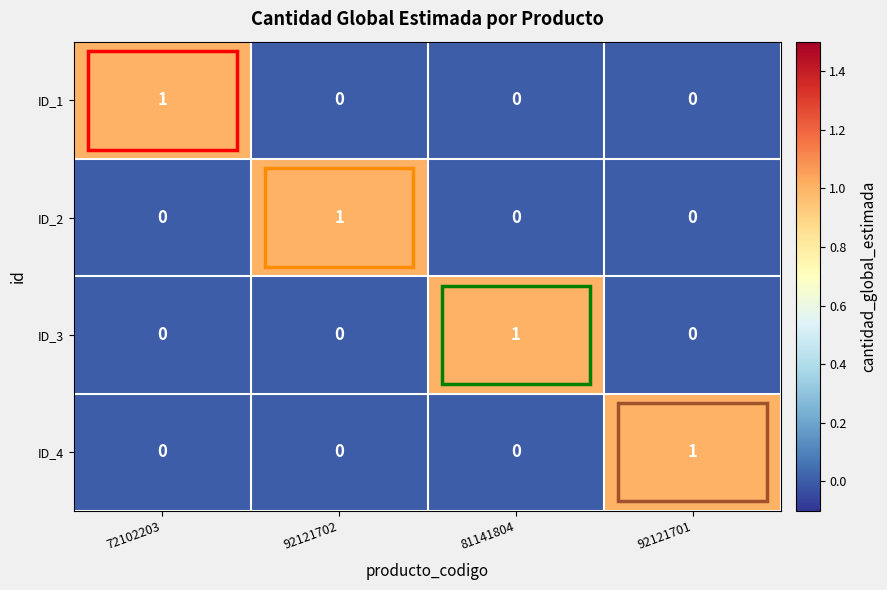

At which label does ID_2 reach its peak?

92121702